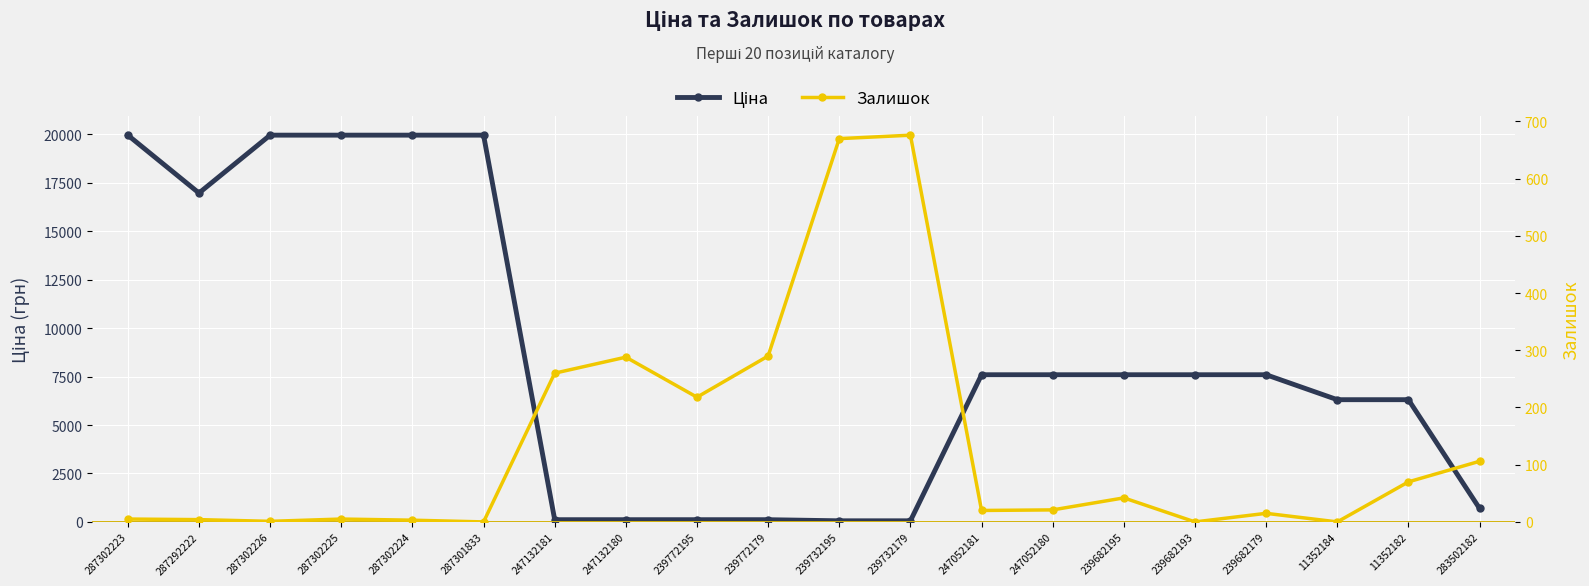

Which has a higher value, 247052180 or 239682195?

247052180